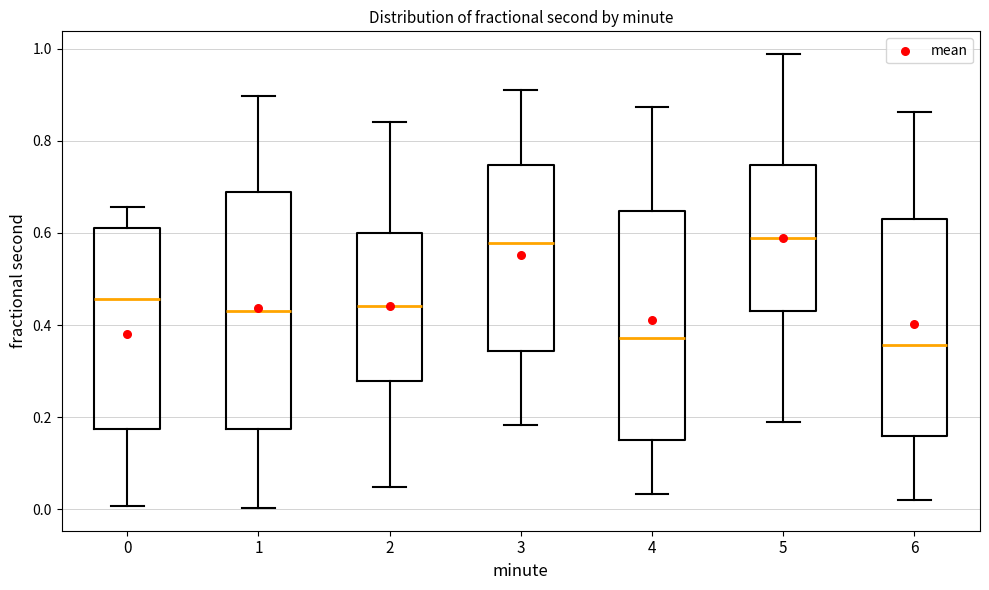

Reading left to right, read every box against the y-axis: the position of its median line, the range the box covers, and the ends of its whiskers. The values are not printed on the chart, so give them approximately, as read against the axis.

0: median 0.46, box 0.18 to 0.62, whiskers 0.00 to 0.66
1: median 0.44, box 0.18 to 0.68, whiskers 0.00 to 0.90
2: median 0.44, box 0.28 to 0.60, whiskers 0.04 to 0.84
3: median 0.58, box 0.34 to 0.74, whiskers 0.18 to 0.92
4: median 0.38, box 0.16 to 0.64, whiskers 0.04 to 0.88
5: median 0.58, box 0.44 to 0.74, whiskers 0.18 to 0.98
6: median 0.36, box 0.16 to 0.62, whiskers 0.02 to 0.86